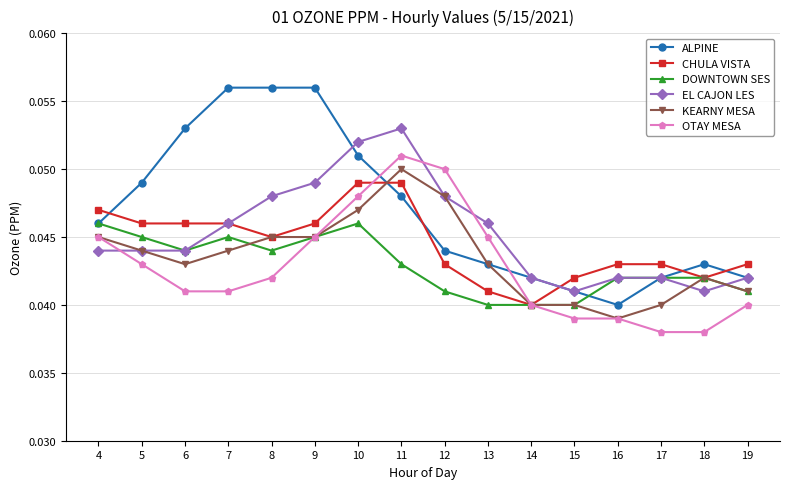

At which label does EL CAJON LES reach its peak?

11